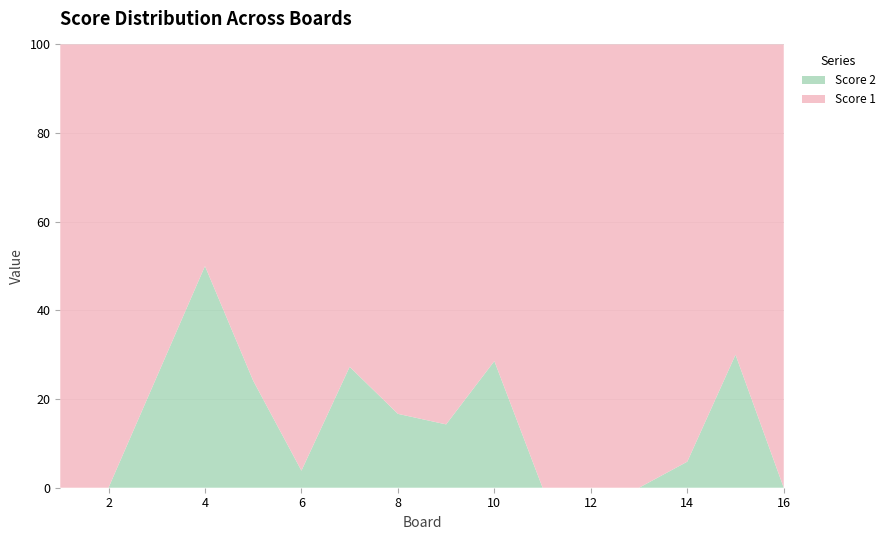

Reading left to right, extract all data points from this chart.

Score 2: 0	0	6	16	7	1	6	5	4	8	0	0	0	1	9	0
Score 1: 25	25	18	16	22	25	16	25	24	20	25	25	25	16	21	25